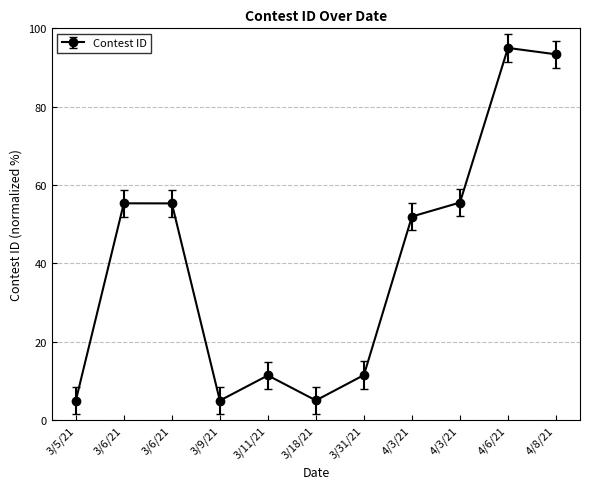

What is the change in value from 3/6/21 to 4/3/21?

-3.3